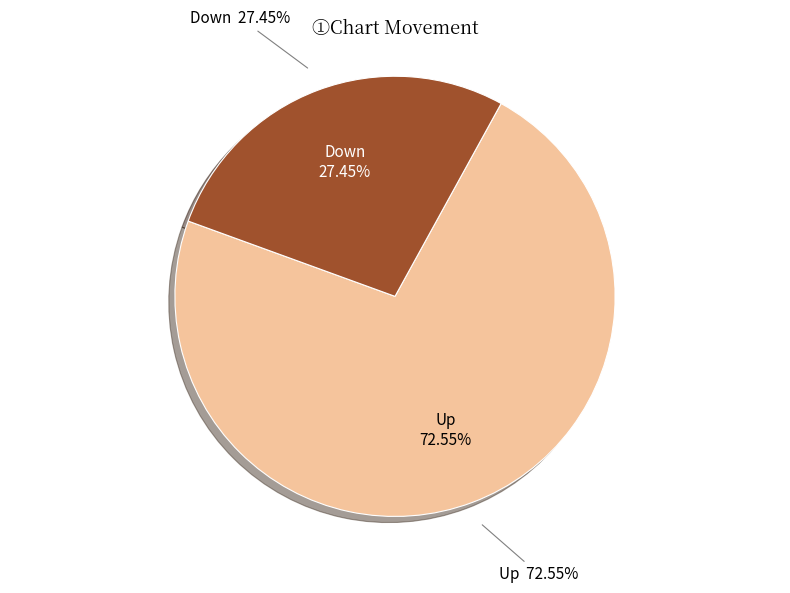

What is the total percentage of Down and Up?

100.0%